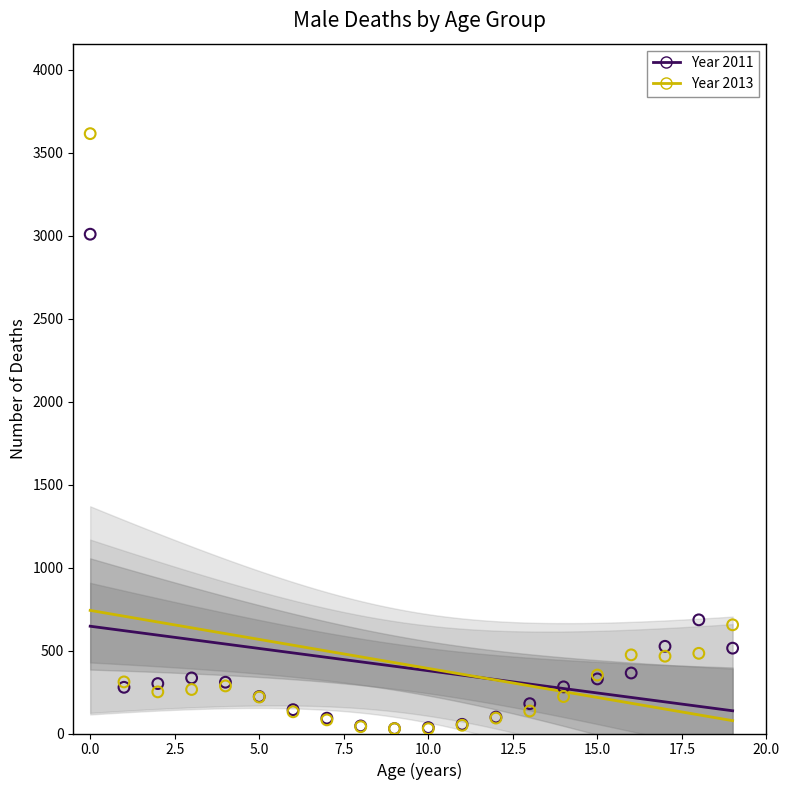

What are all the series names shown in the legend?

Year 2011, Year 2013